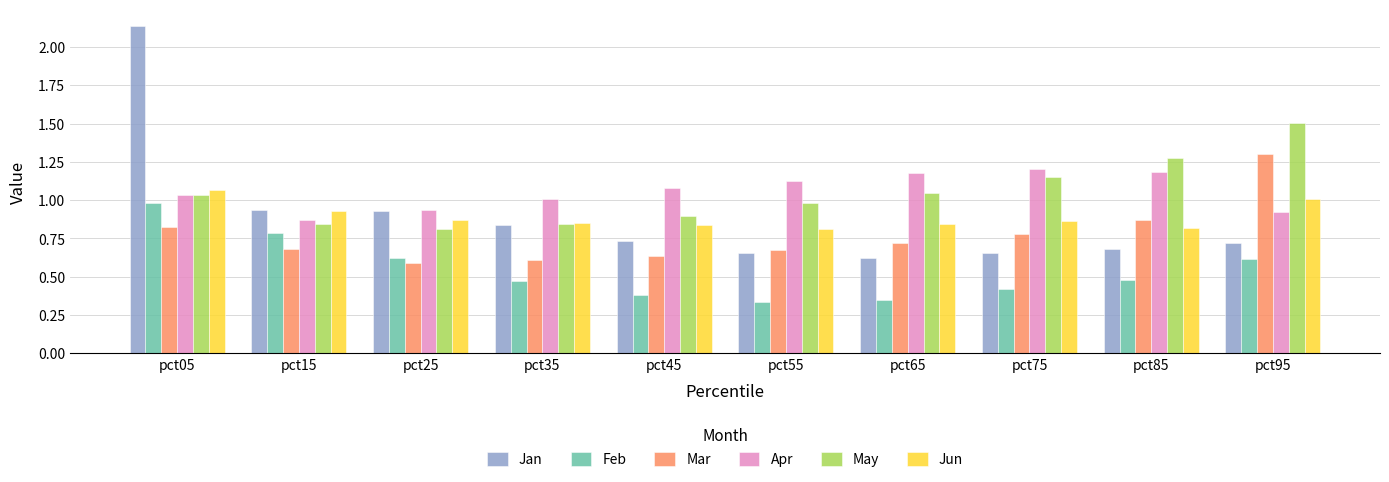

What is the highest value of the Apr series?

1.2